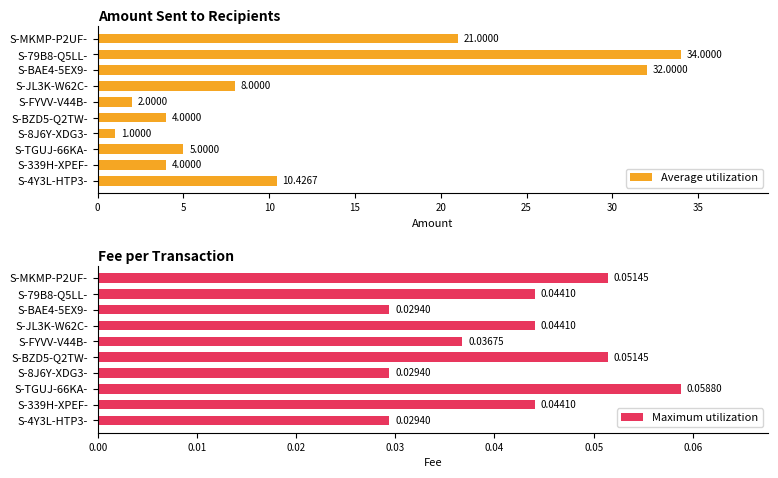

What is the difference between the second highest and second lowest values in the Average utilization series?

30.0